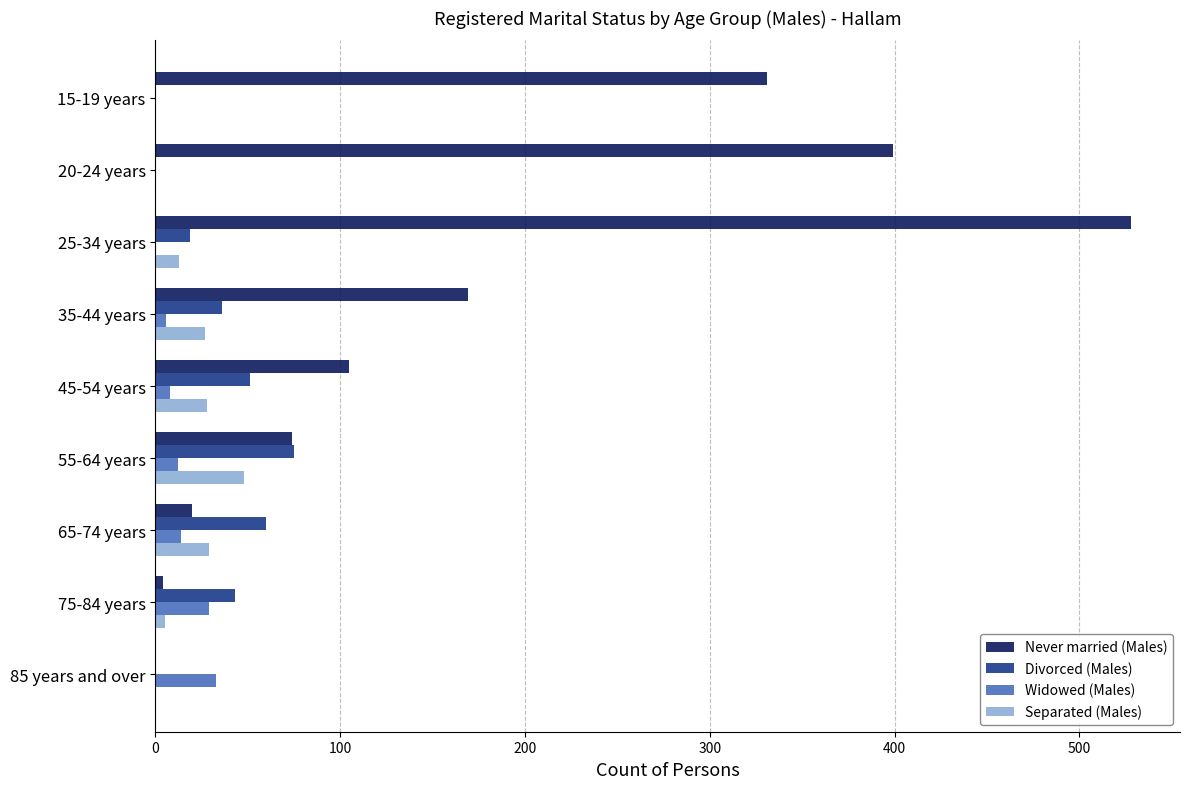

What is the sum of all Never married (Males) values?

1630